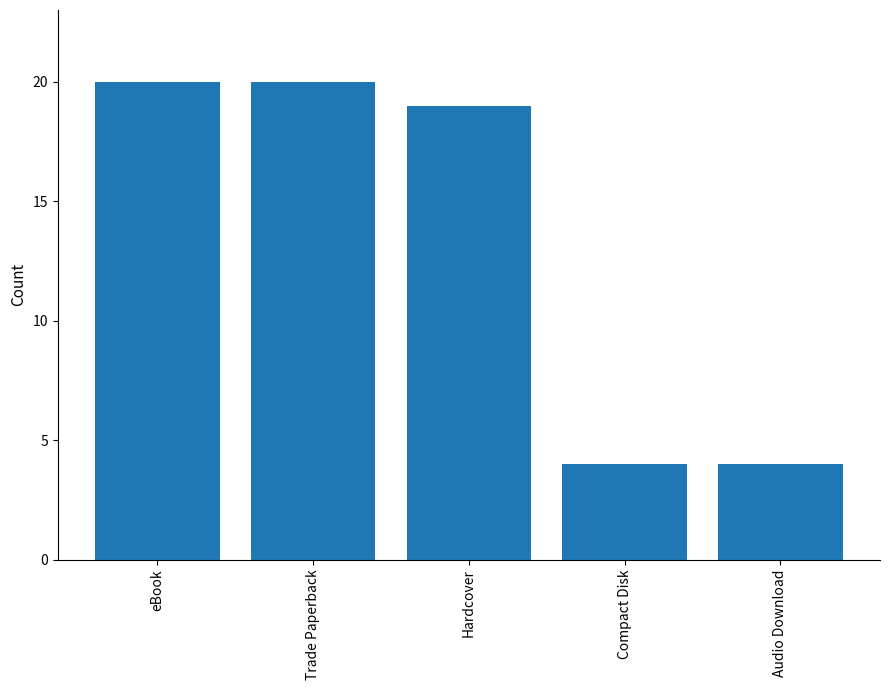

What is the change in value from eBook to Audio Download?

-16